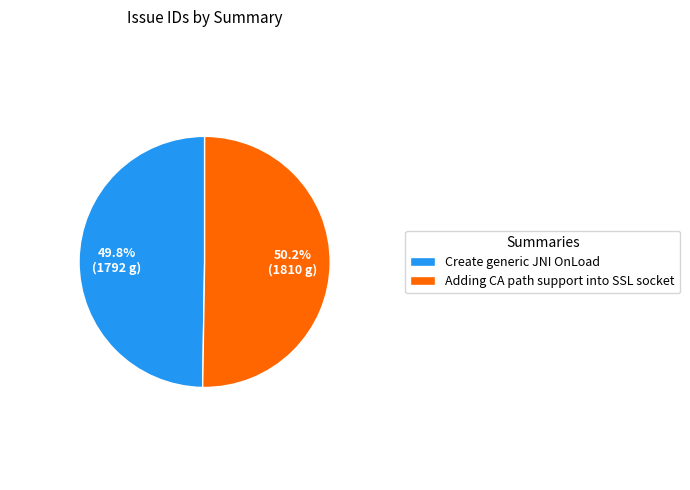

Is there any slice that represents more than half of the pie?

Yes